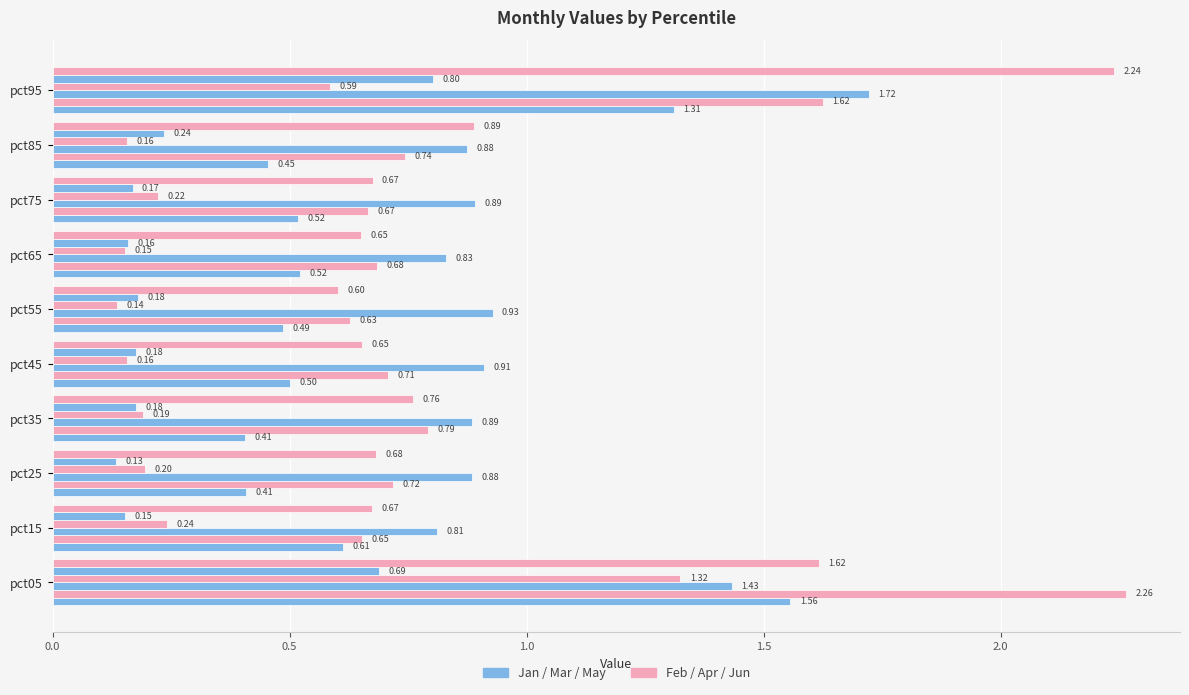

Reading left to right, list all the values displayed in this chart.

Jan: 1.6	0.6	0.4	0.4	0.5	0.5	0.5	0.5	0.5	1.3
Feb: 2.3	0.7	0.7	0.8	0.7	0.6	0.7	0.7	0.7	1.6
Mar: 1.4	0.8	0.9	0.9	0.9	0.9	0.8	0.9	0.9	1.7
Apr: 1.3	0.2	0.2	0.2	0.2	0.1	0.2	0.2	0.2	0.6
May: 0.7	0.2	0.1	0.2	0.2	0.2	0.2	0.2	0.2	0.8
Jun: 1.6	0.7	0.7	0.8	0.7	0.6	0.6	0.7	0.9	2.2